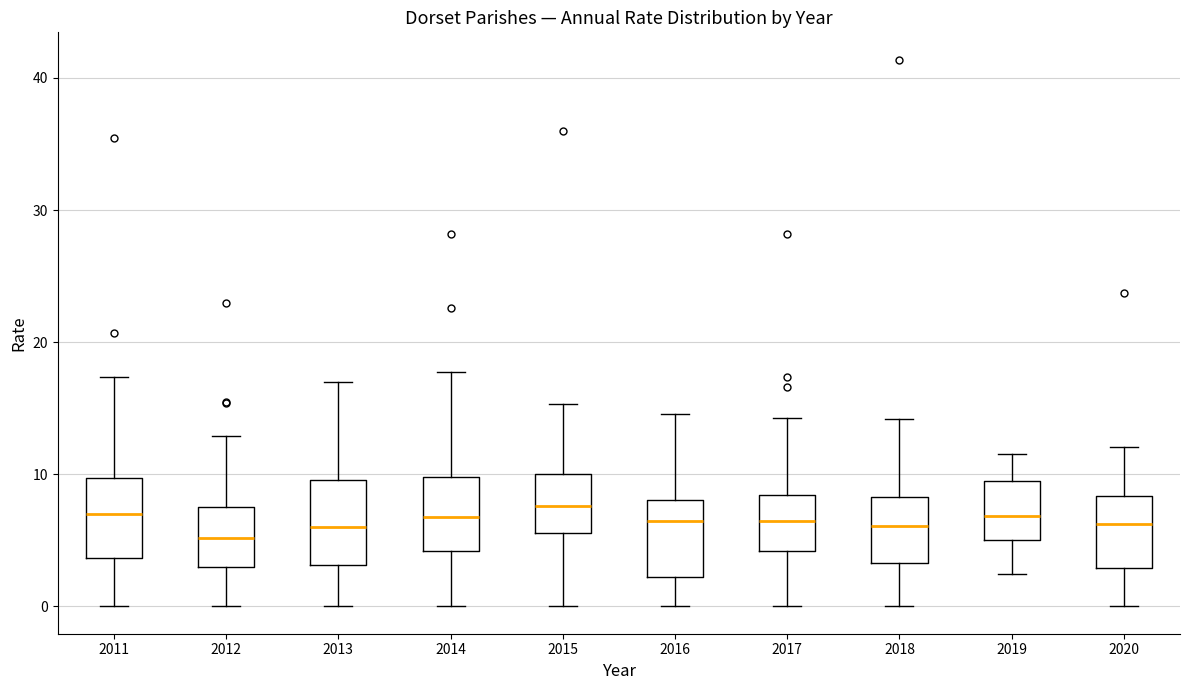

Reading left to right, read every box against the y-axis: the position of its median line, the range the box covers, and the ends of its whiskers. The values are not printed on the chart, so give them approximately, as read against the axis.

2011: median 7, box 4 to 10, whiskers 0 to 17
2012: median 5, box 3 to 8, whiskers 0 to 13
2013: median 6, box 3 to 10, whiskers 0 to 17
2014: median 7, box 4 to 10, whiskers 0 to 18
2015: median 8, box 6 to 10, whiskers 0 to 15
2016: median 6, box 2 to 8, whiskers 0 to 15
2017: median 6, box 4 to 8, whiskers 0 to 14
2018: median 6, box 3 to 8, whiskers 0 to 14
2019: median 7, box 5 to 10, whiskers 2 to 12
2020: median 6, box 3 to 8, whiskers 0 to 12